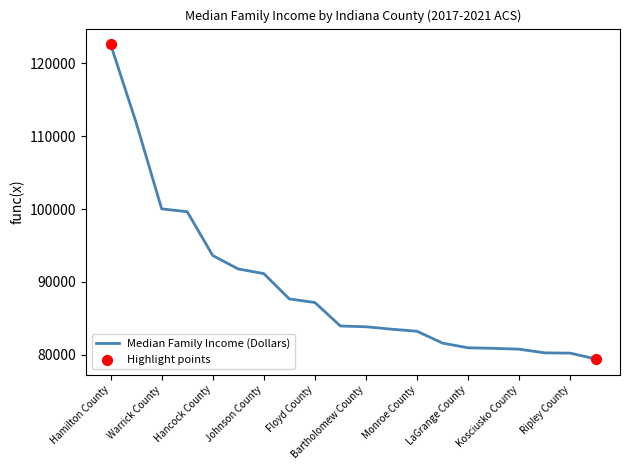

What is the difference between the maximum and minimum values?

43179